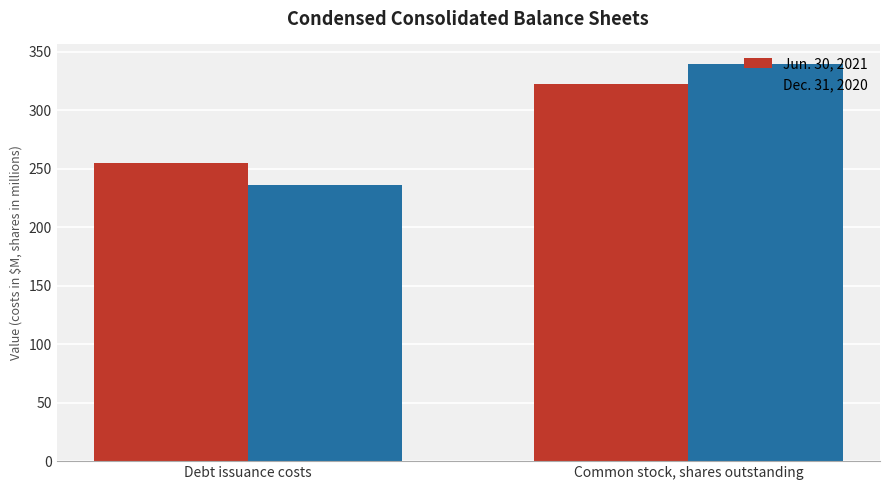

At Debt issuance costs, list the series in order from largest to smallest.

Jun. 30, 2021, Dec. 31, 2020